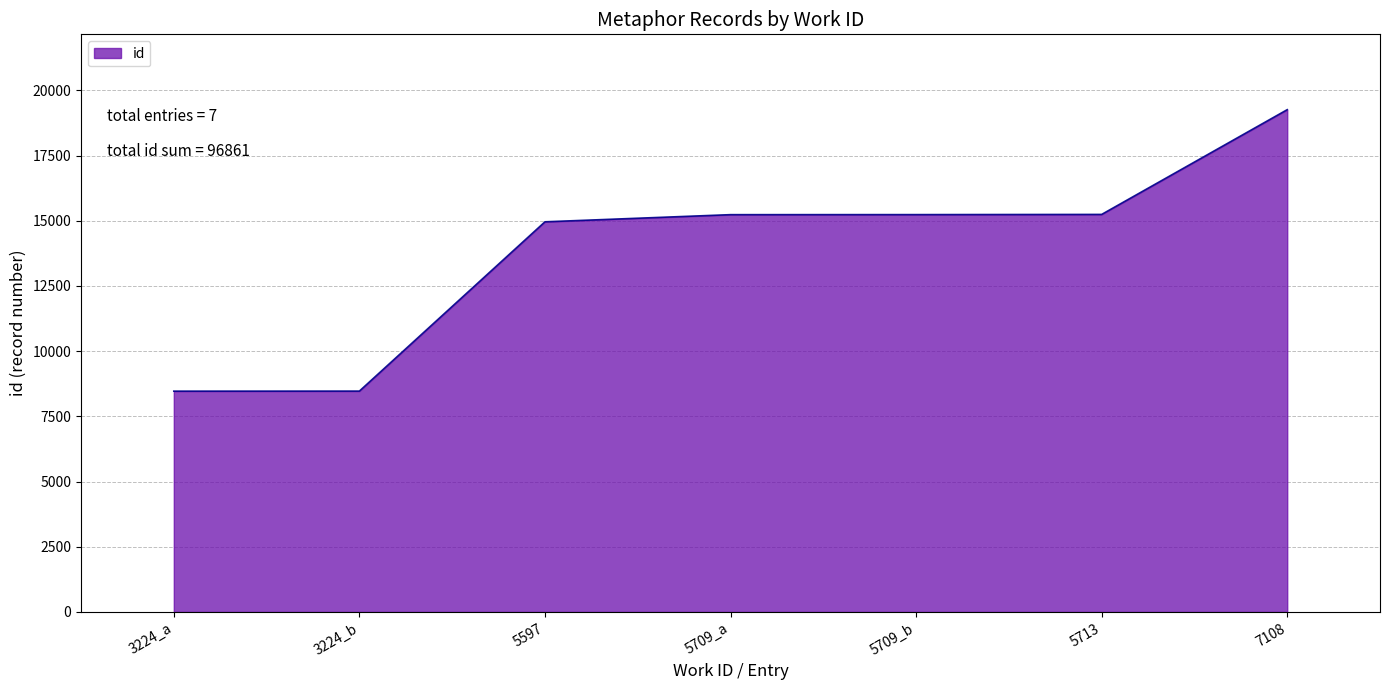

At which label is the value closest to 13862?

5597